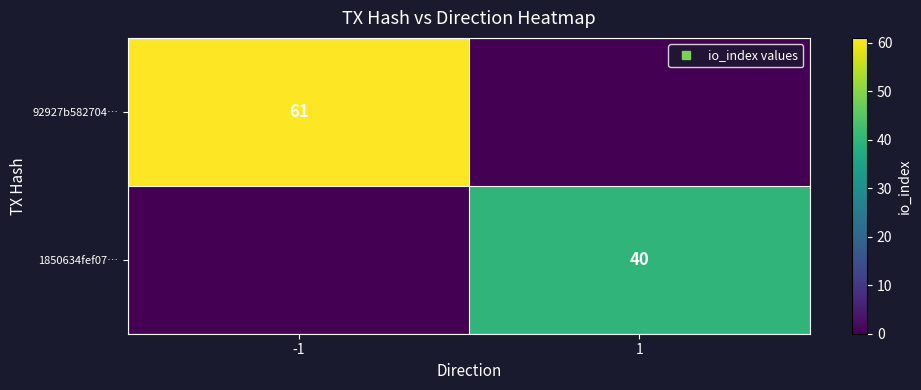

Which series has the widest spread of values?

92927b582704…